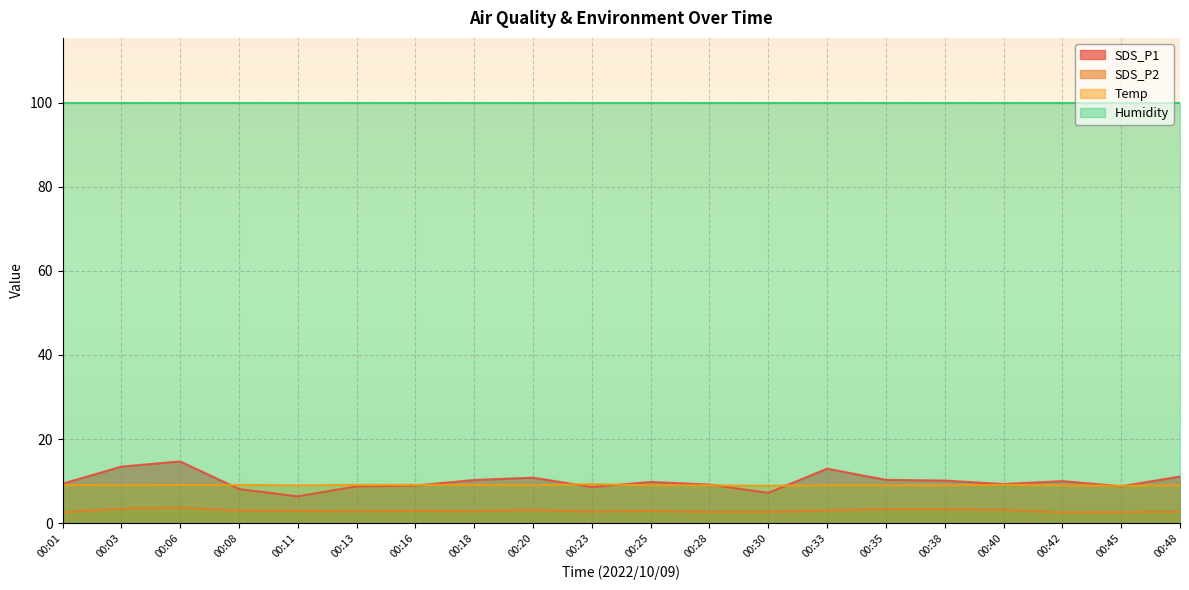

What is the sum of all Temp values?

180.8